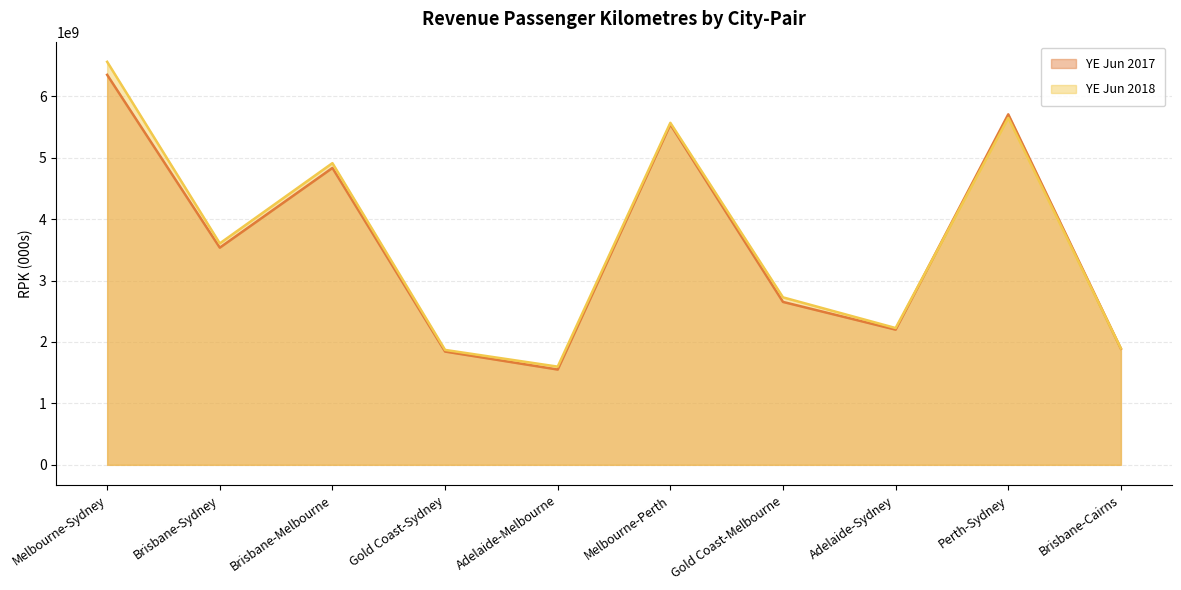

How many intersections are there between YE Jun 2018 and YE Jun 2017?

2